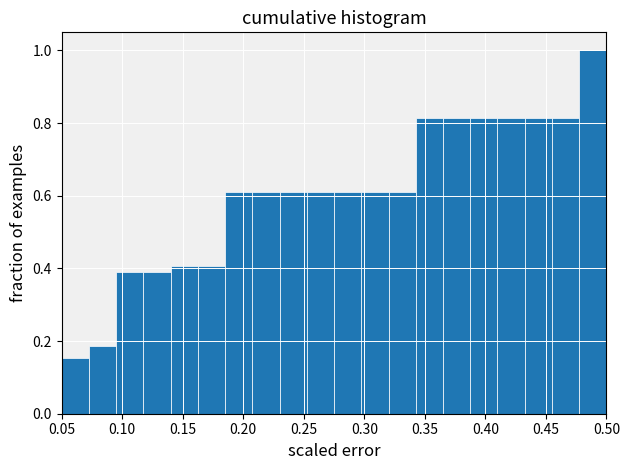

Reading left to right, list every bar in this chart as the range it spans on the x-axis followed by its height. Neither the bar edges nor the heights are printed on the chart, so give them approximately, as read against the axes.

0.050 to 0.075: 0.16
0.075 to 0.095: 0.18
0.095 to 0.120: 0.38
0.120 to 0.140: 0.38
0.140 to 0.165: 0.40
0.165 to 0.185: 0.40
0.185 to 0.210: 0.62
0.210 to 0.230: 0.62
0.230 to 0.255: 0.62
0.255 to 0.275: 0.62
0.275 to 0.300: 0.62
0.300 to 0.320: 0.62
0.320 to 0.345: 0.62
0.345 to 0.365: 0.82
0.365 to 0.390: 0.82
0.390 to 0.410: 0.82
0.410 to 0.435: 0.82
0.435 to 0.455: 0.82
0.455 to 0.480: 0.82
0.480 to 0.500: 1.00